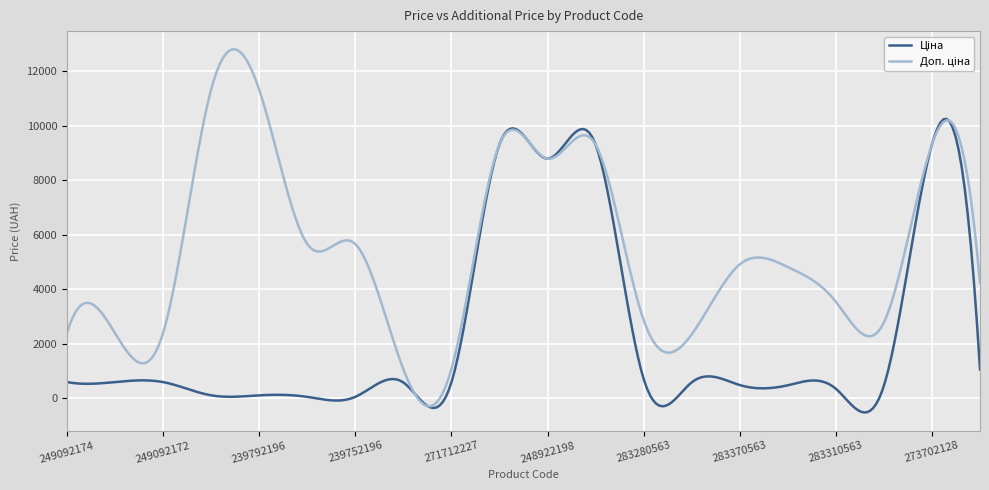

What is the greatest value displayed?

12815.0